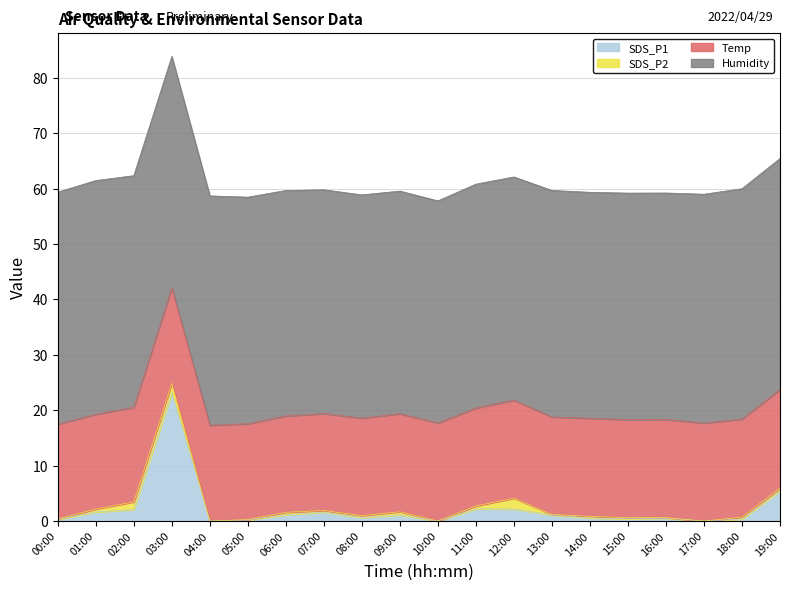

What is the total value across all series at 10:00?

57.8